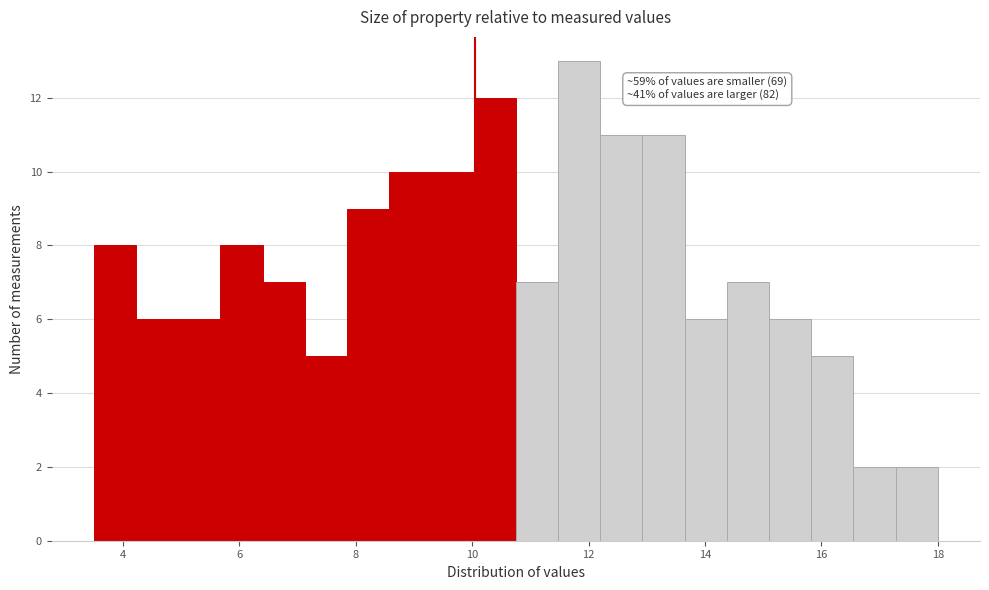

Around what value on the x-axis is the tallest bar? Give the approximate position of its centre, as read against the axis.

11.8